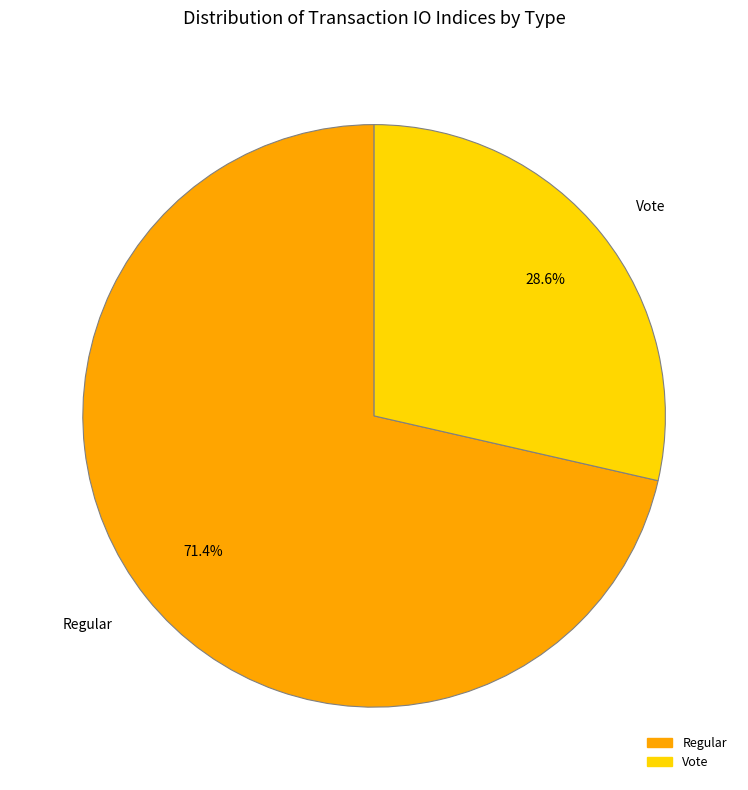

The Vote slice represents 34% of the pie. True or false?

False